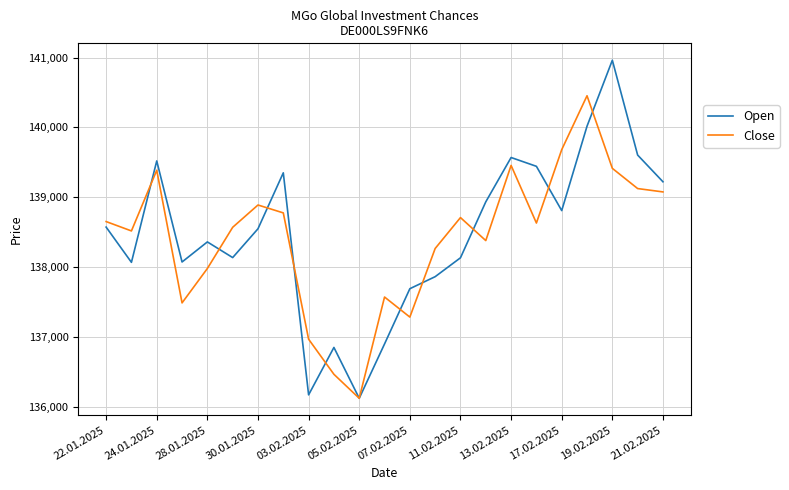

What is the minimum value shown in the chart?

136127